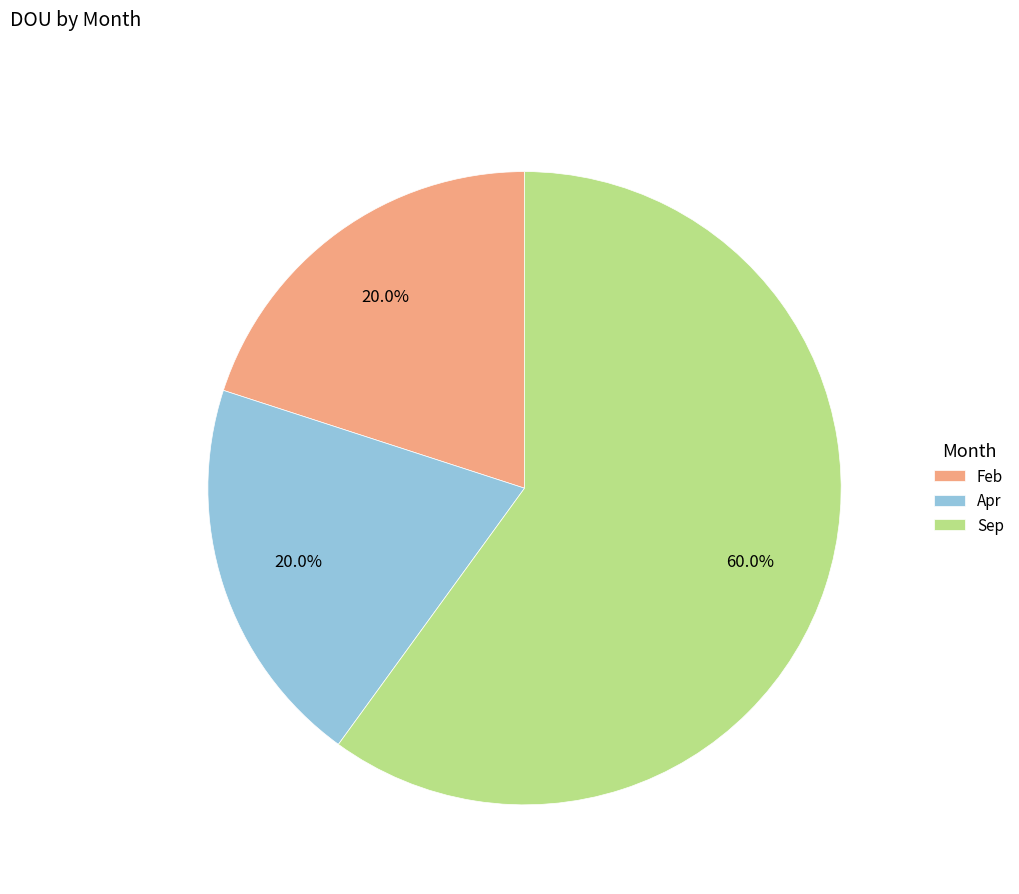

Which category accounts for the majority?

Sep